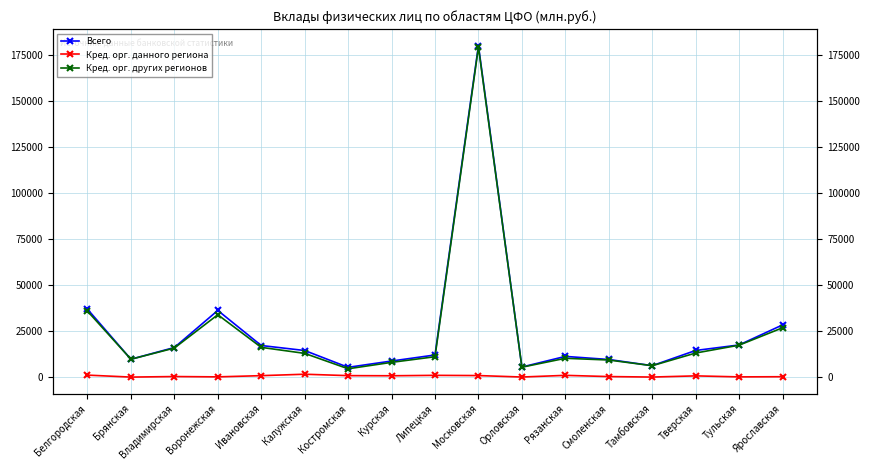

How many interior local valleys does the Кред. орг. других регионов series have?

4